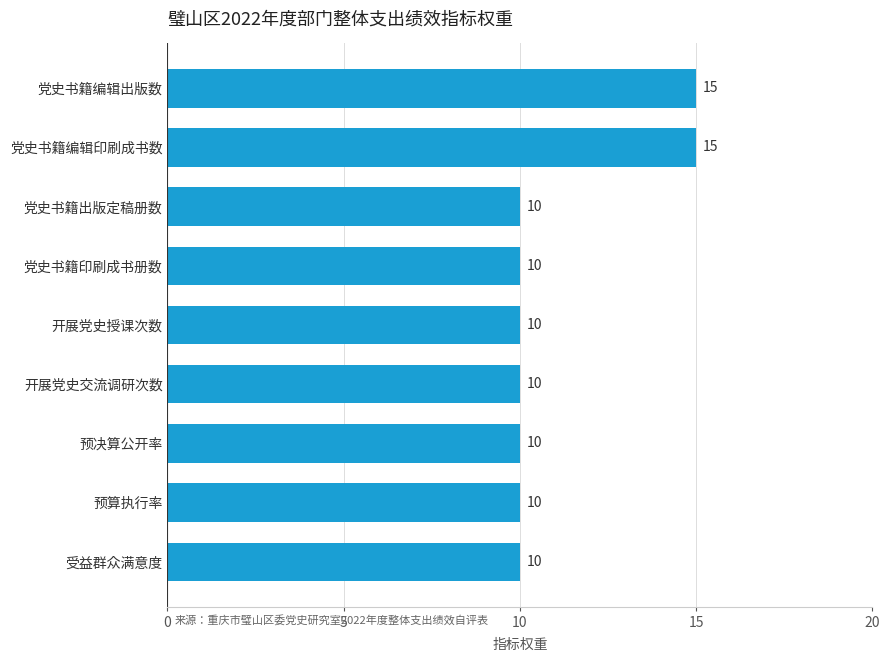

Reading top to bottom, transcribe all the data shown in this chart.

15	15	10	10	10	10	10	10	10